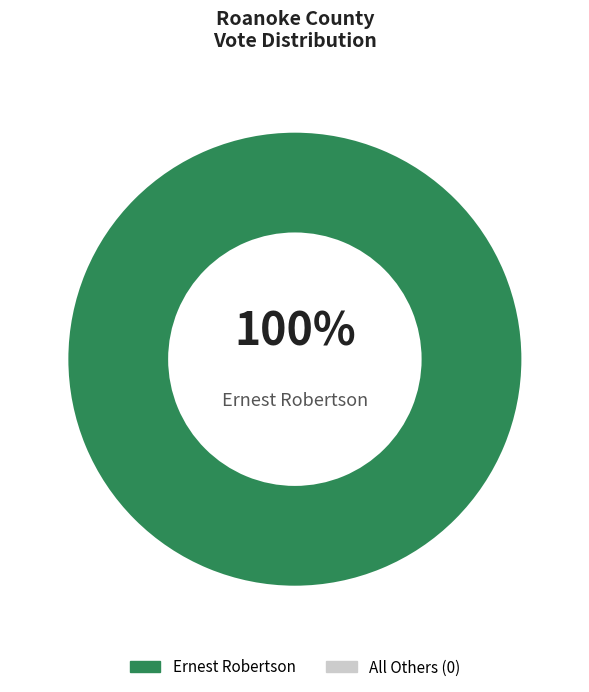

Which category accounts for the majority?

Ernest Robertson